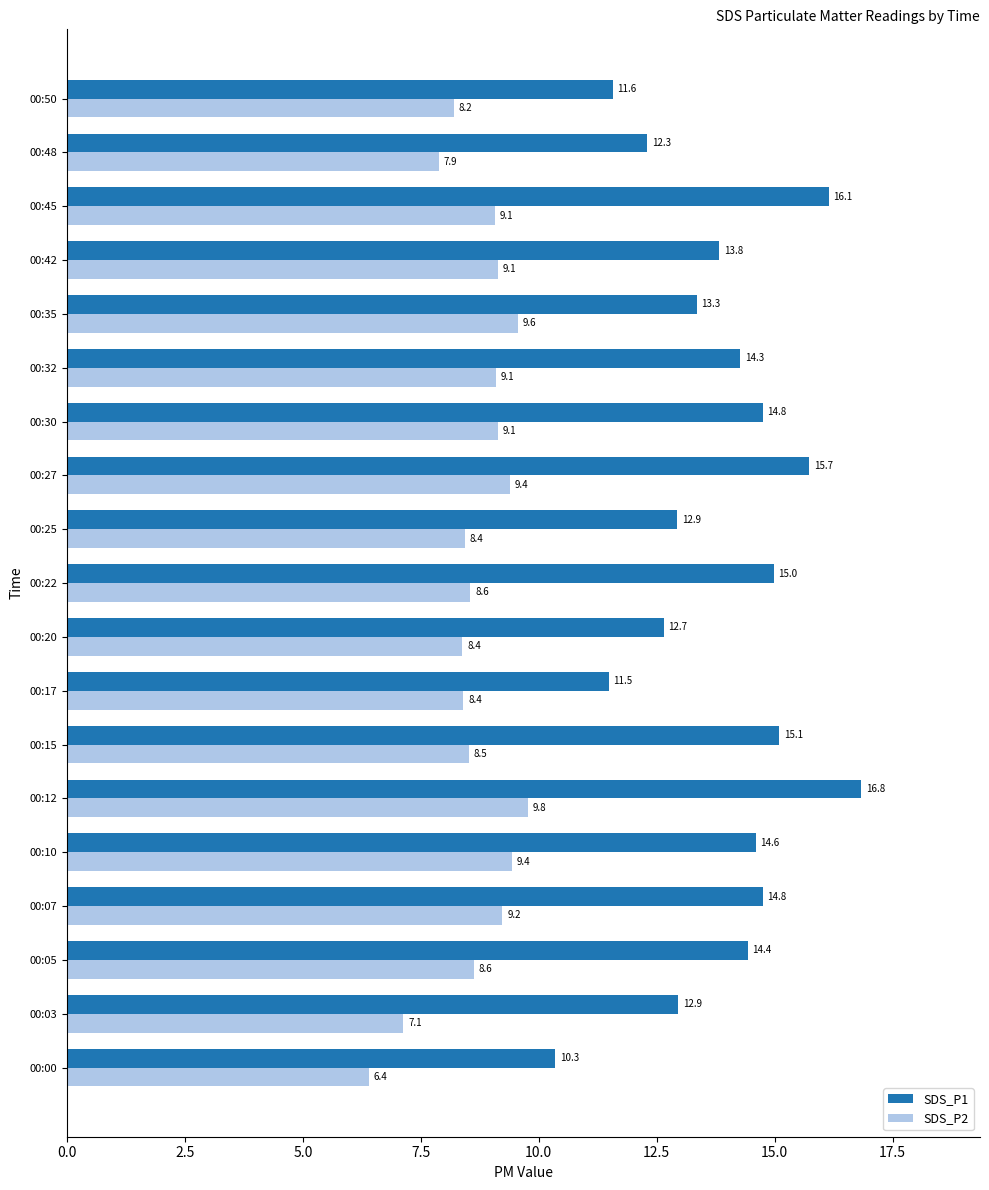

At how many categories does at least one series exceed 8?

19